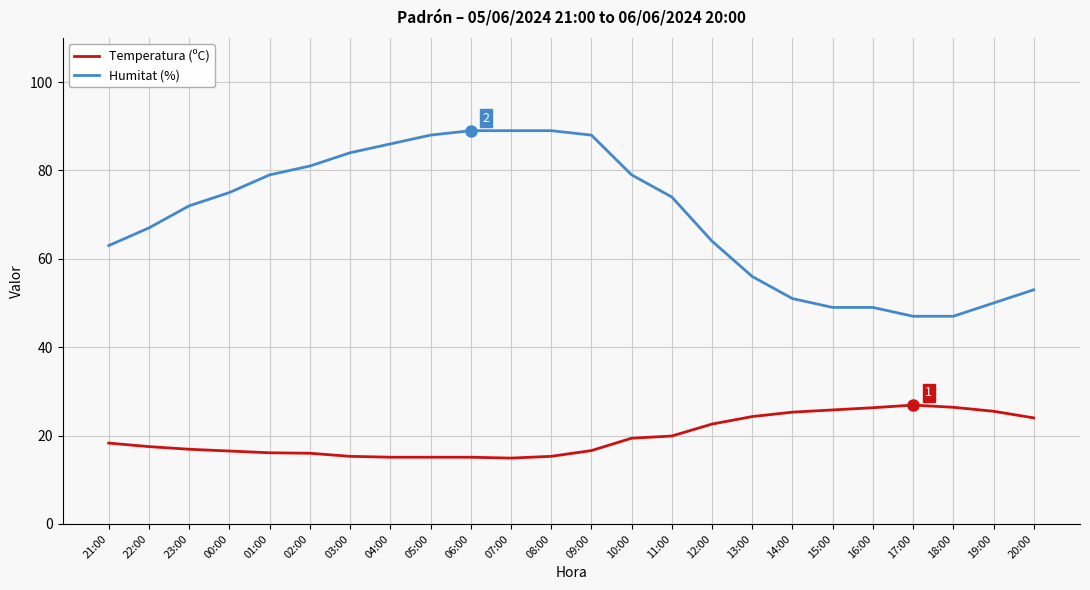

Read the Temperatura (ºC) value at 13:00.

24.3